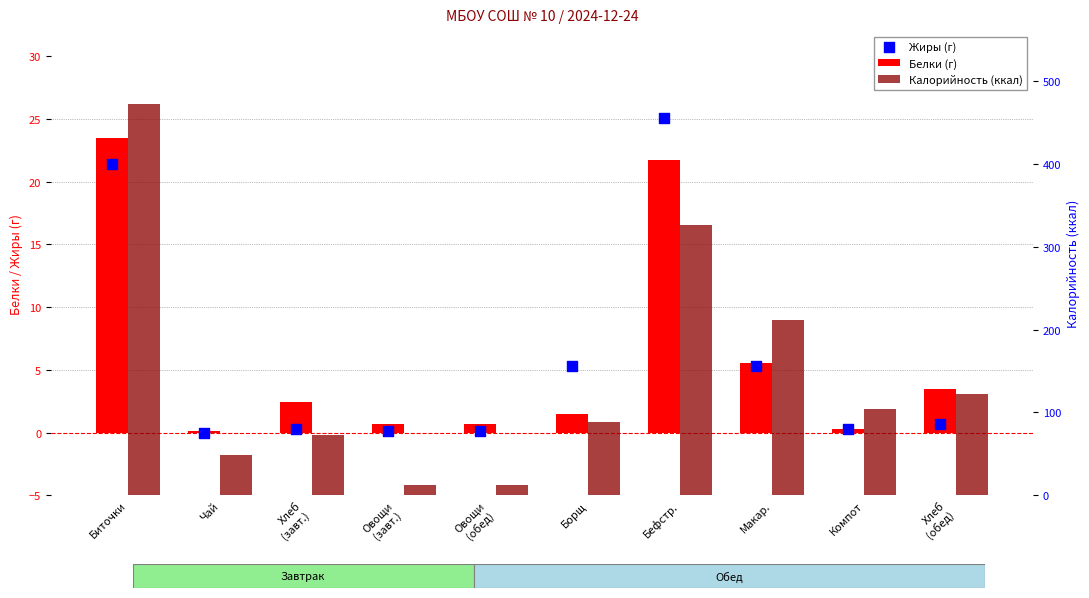

What are all the series names shown in the legend?

Белки (г), Жиры (г), Калорийность (ккал)